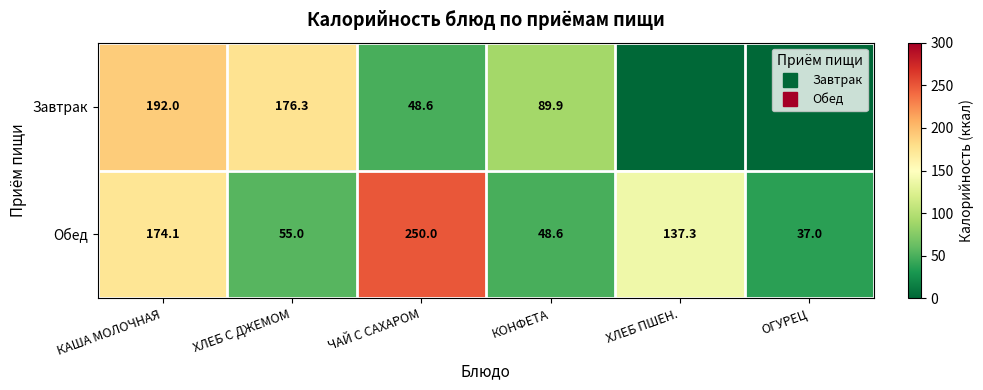

The value of Завтрак at ХЛЕБ ПШЕН. is 0.0. True or false?

True